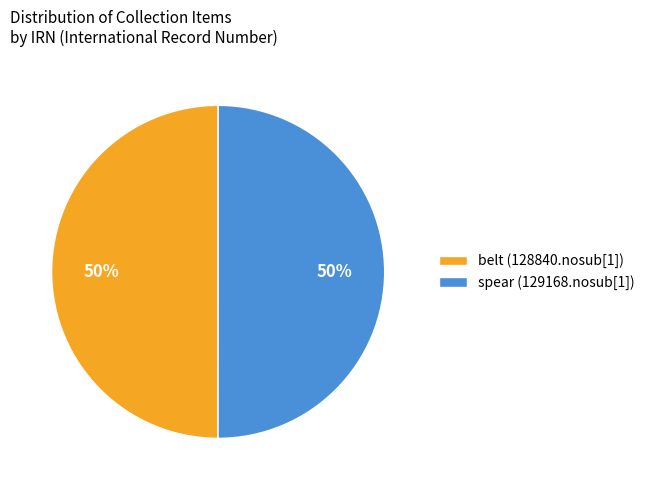

To the nearest percent, what portion does belt (128840.nosub[1]) represent?

50%